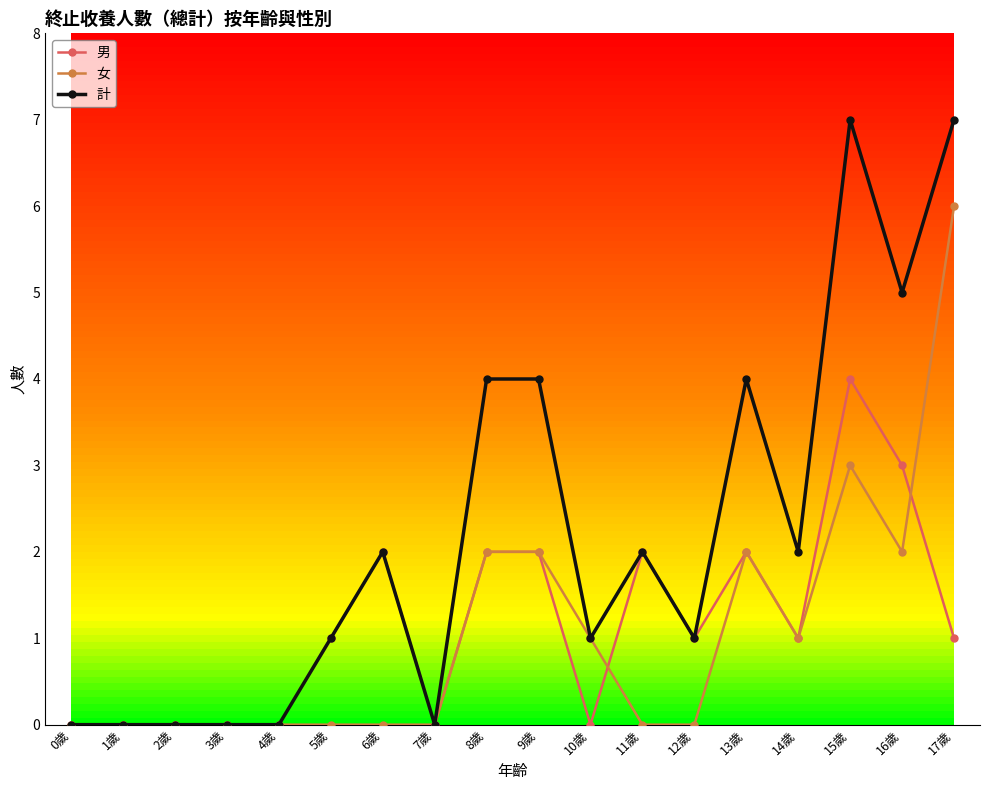

True or false: 女 has more than 1 points higher than both neighbors.

True